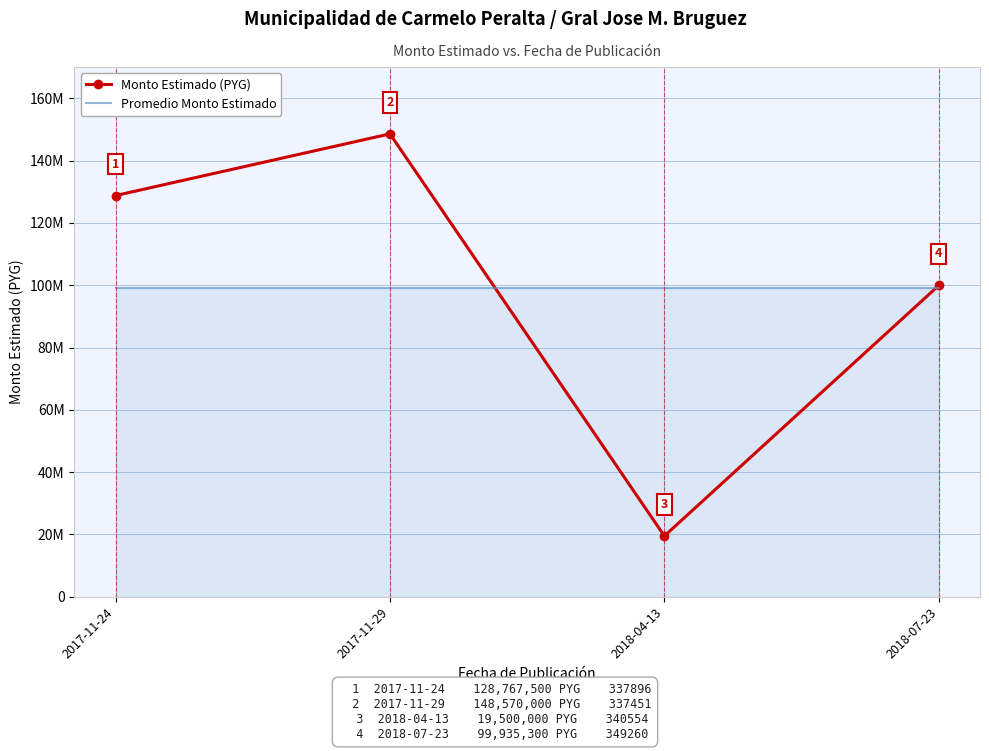

What are all the series names shown in the legend?

Monto Estimado (PYG), Promedio Monto Estimado